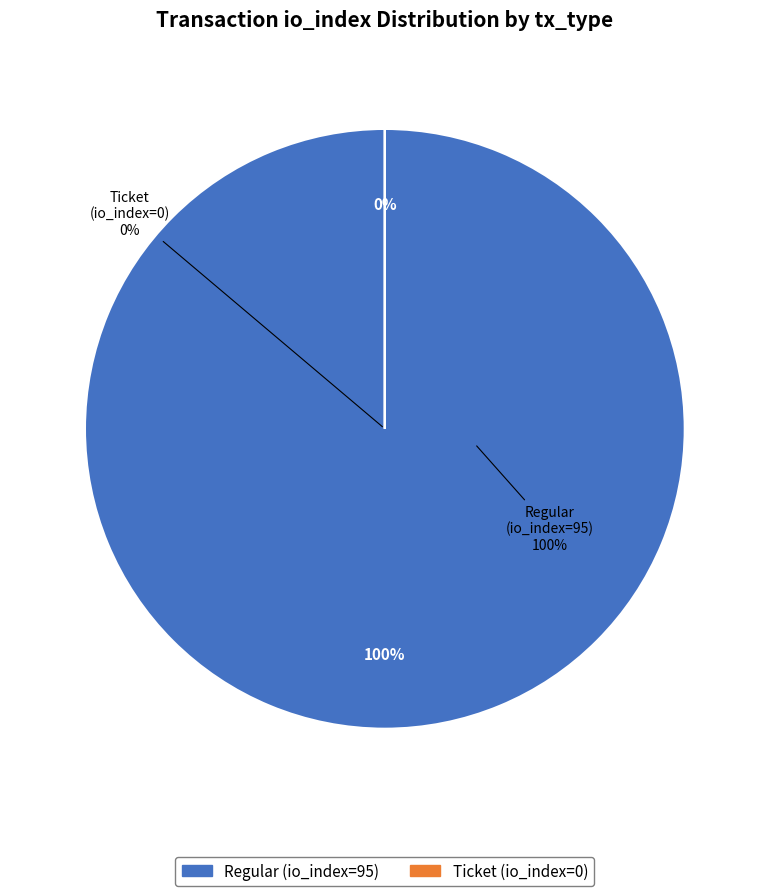

What is the majority slice?

Regular (io_index=95)